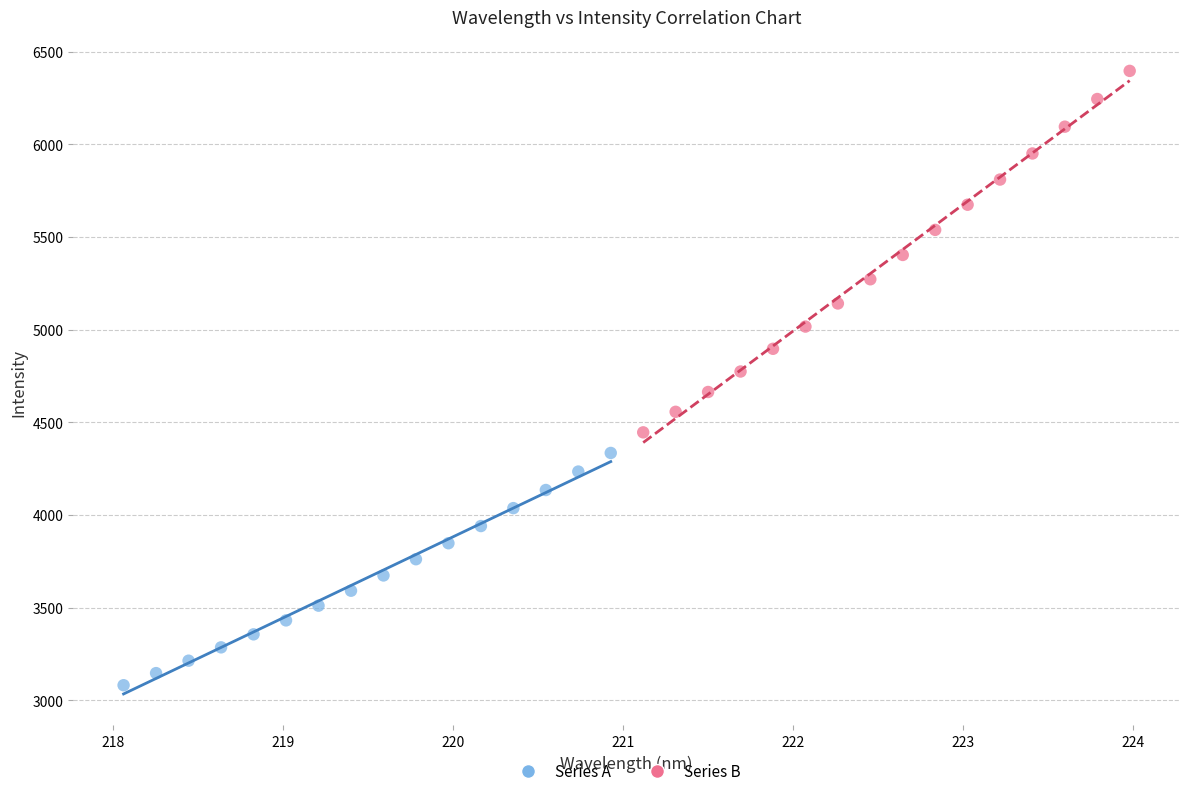

Which series reaches the minimum Y coordinate?

Series A